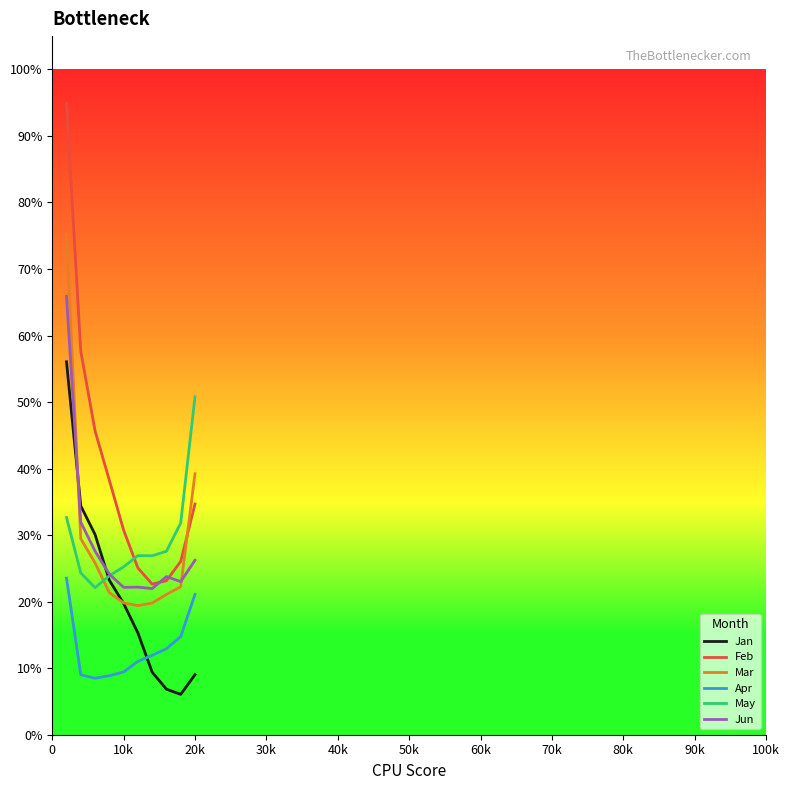

True or false: Feb and Apr cross at least once.

False